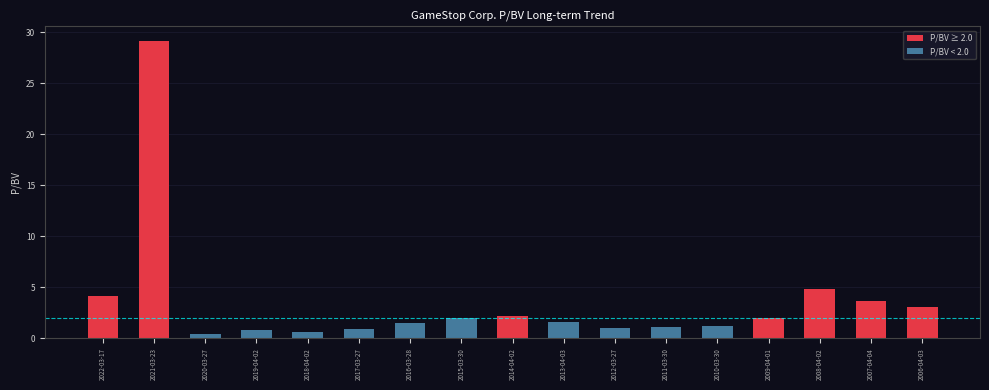

Which label corresponds to the largest value in the chart?

2021-03-23